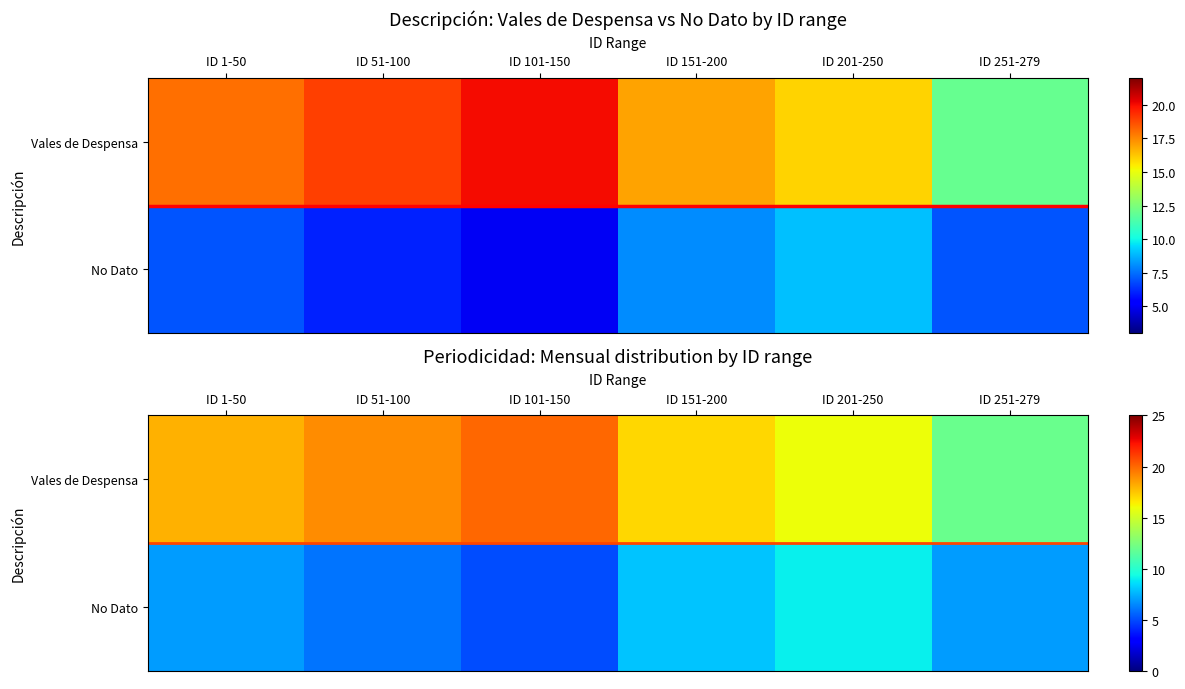

What is the difference between the highest and lowest values at ID 151-200?

9